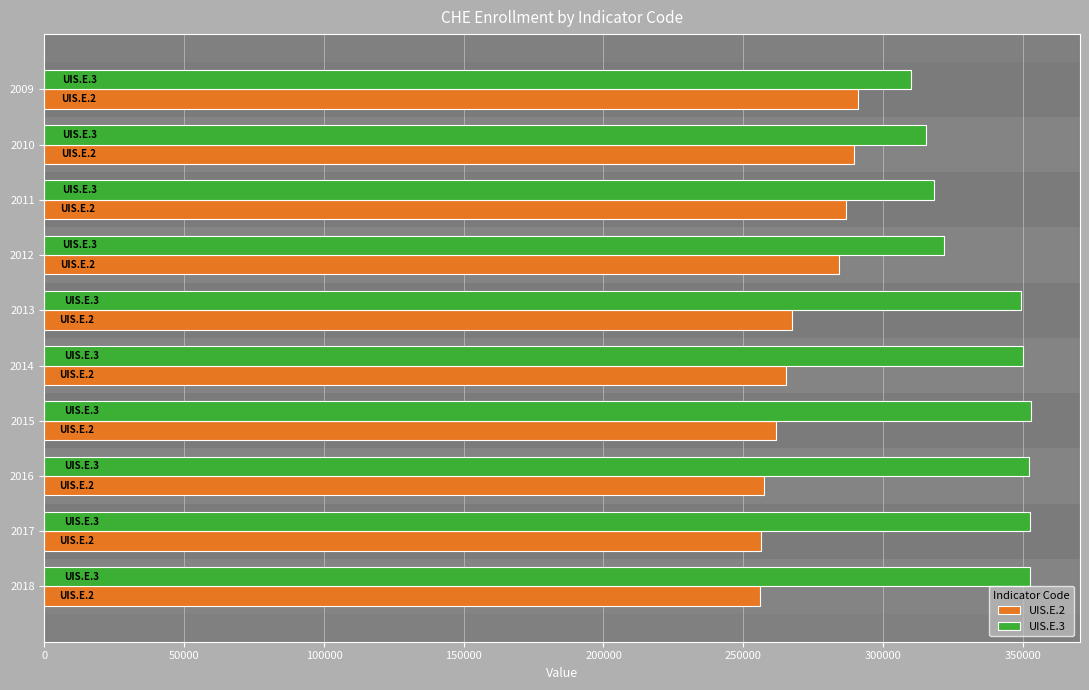

What is the total value across all series at 2016?

609783